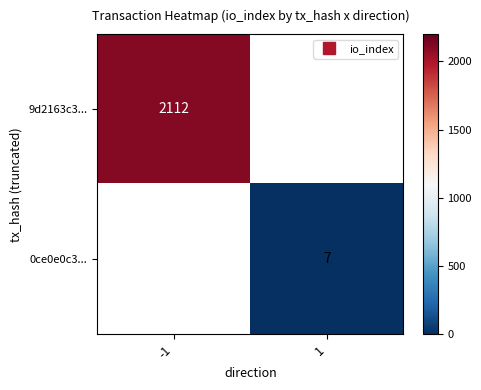

List the series in order of their overall mean, highest first.

9d2163c3..., 0ce0e0c3...